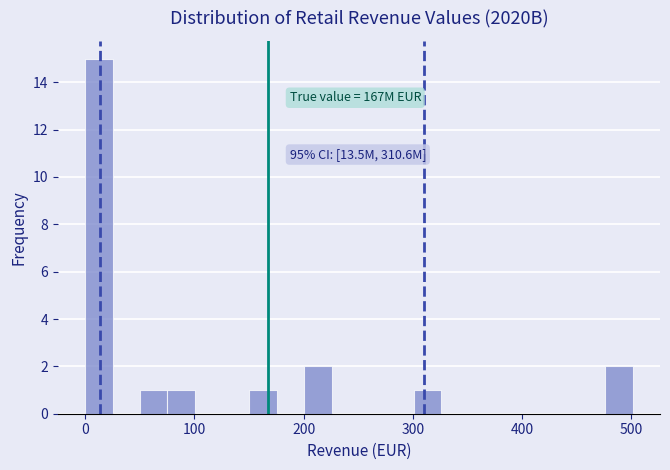

Around what value on the x-axis is the tallest bar? Give the approximate position of its centre, as read against the axis.

10